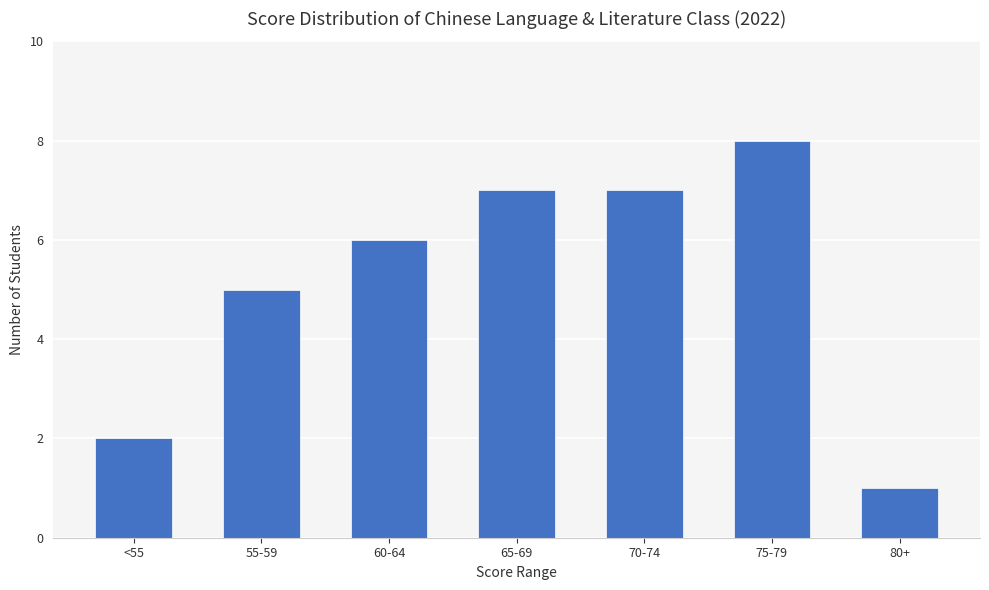

What is the change in value from 70-74 to 75-79?

+1